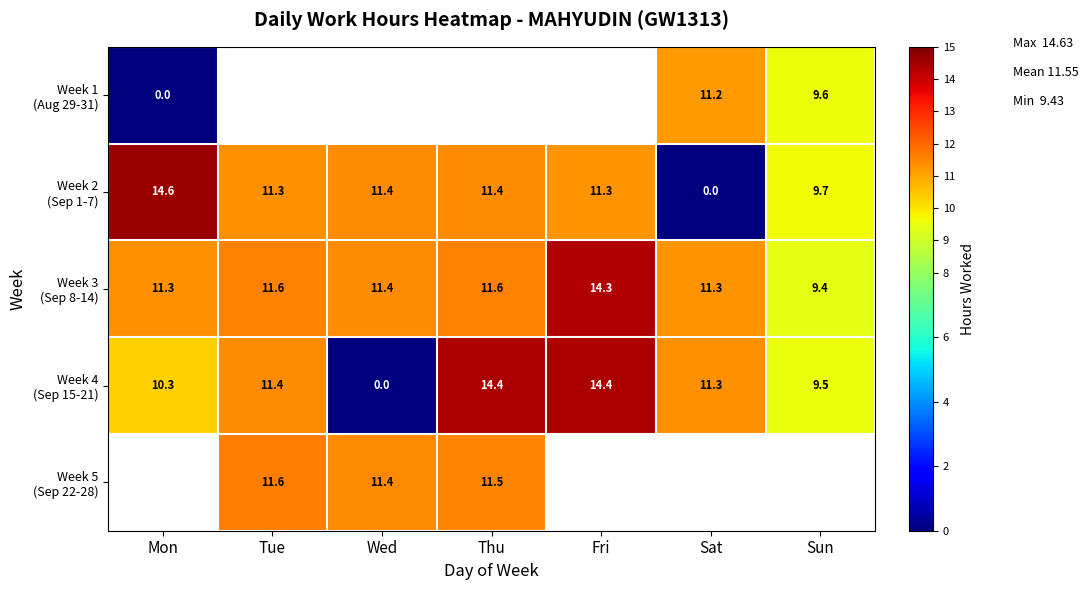

Which series has the largest range (max minus min)?

Week 2 (Sep 1-7)